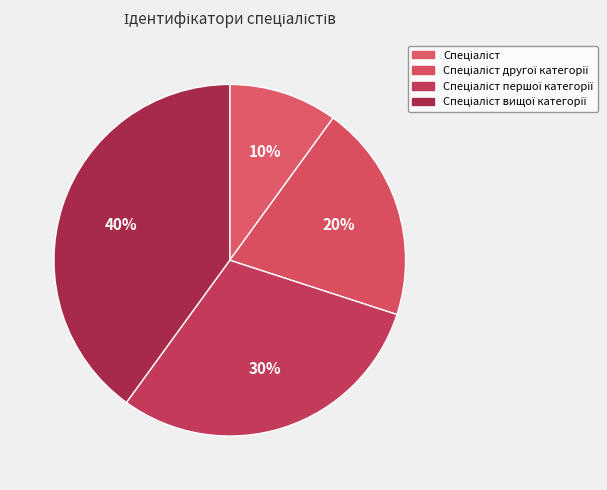

To the nearest percent, what is the combined percentage of Спеціаліст and Спеціаліст другої категорії?

30%